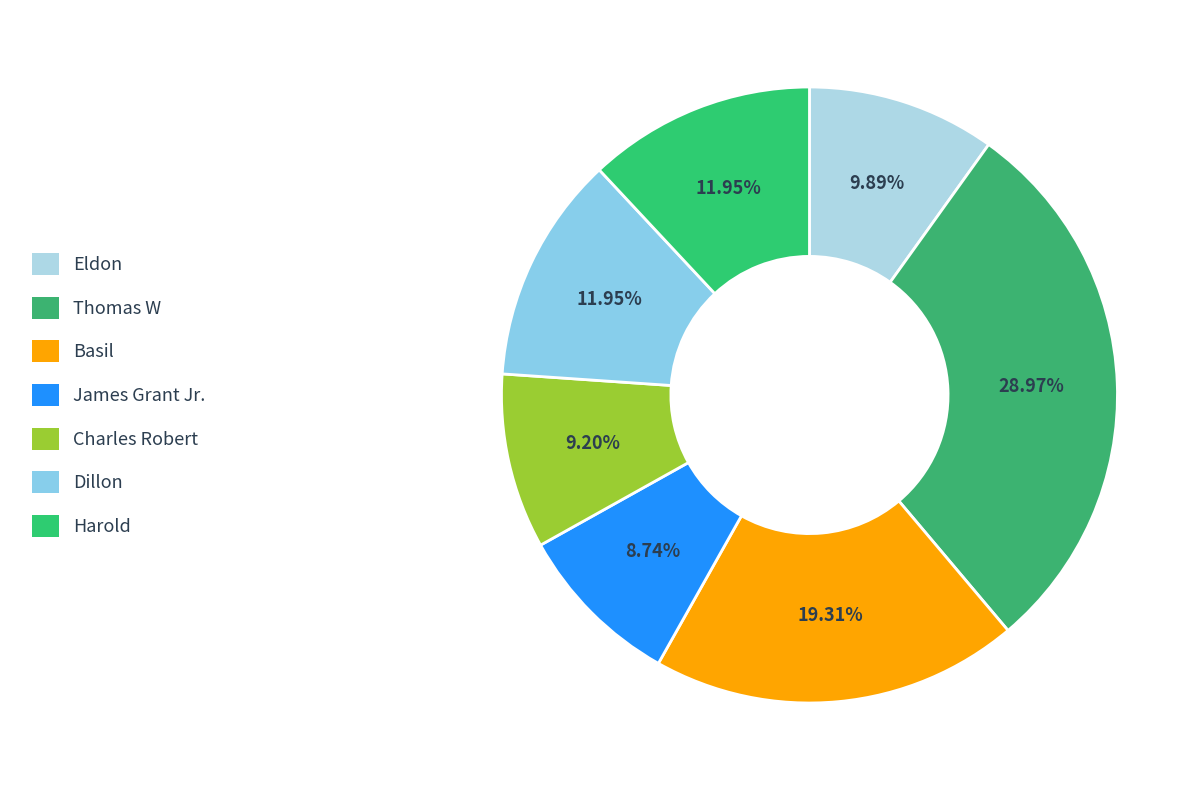

Is there a majority slice in this chart?

No